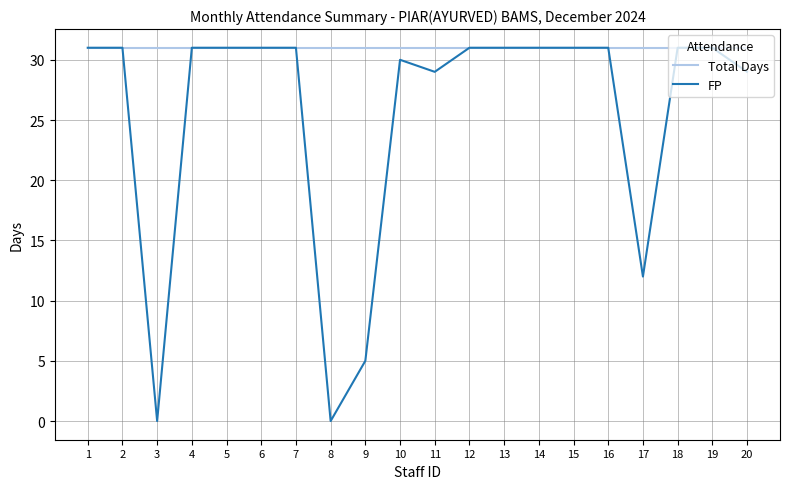

Rank the series by their average value, from highest to lowest.

Total Days, FP